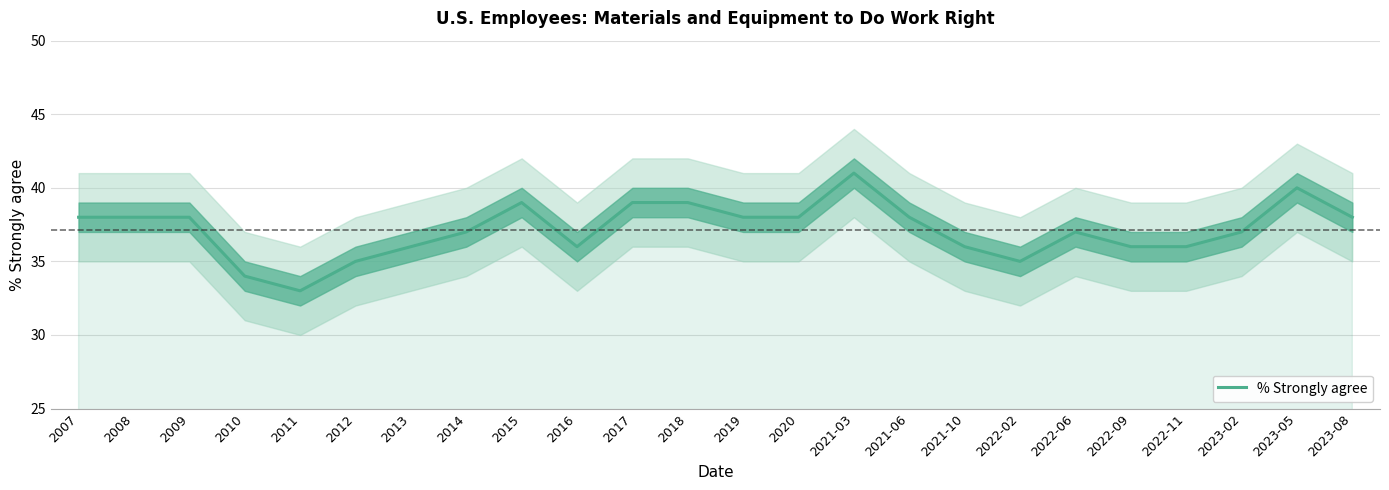

What is the smallest value displayed?

33